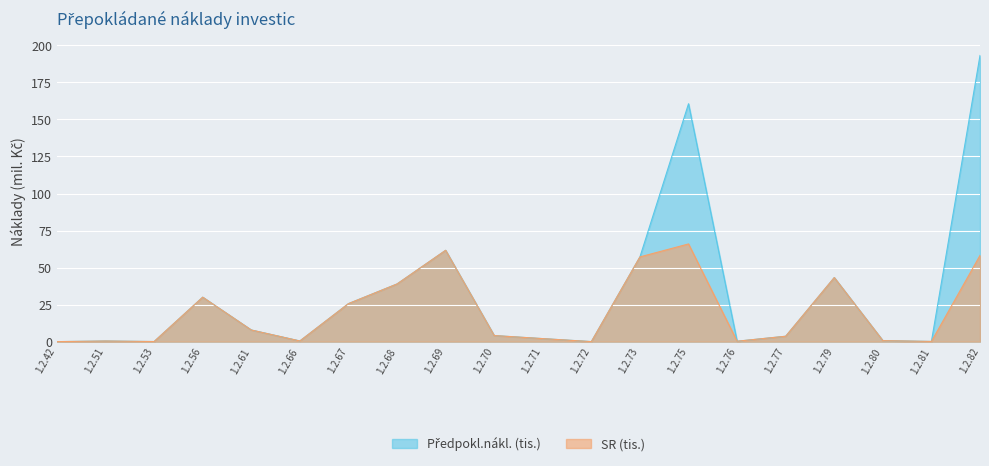

How many data points in SR (tis.) are less than 4?

10